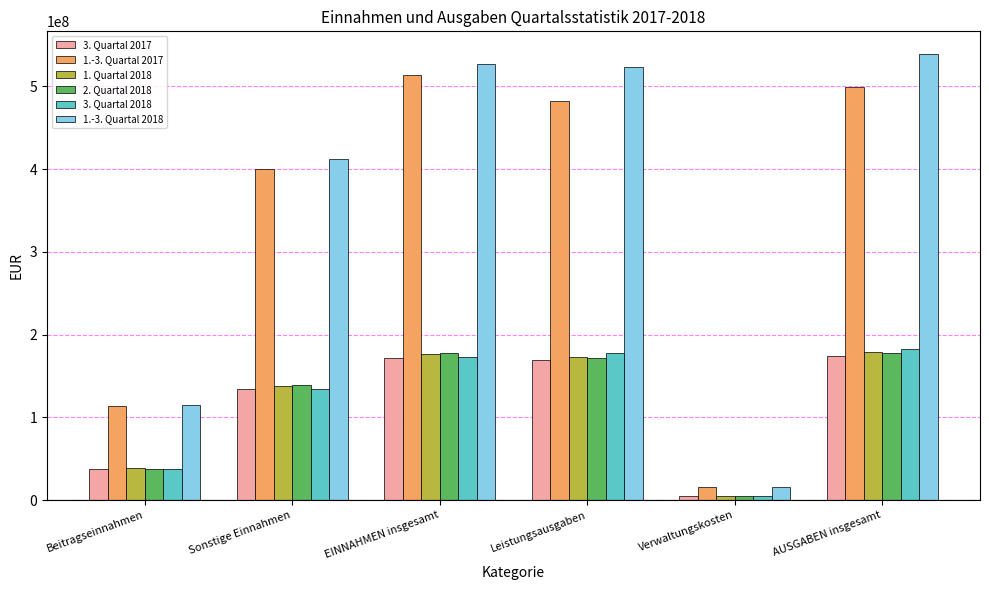

What are all the series names shown in the legend?

3. Quartal 2017, 1.-3. Quartal 2017, 1. Quartal 2018, 2. Quartal 2018, 3. Quartal 2018, 1.-3. Quartal 2018